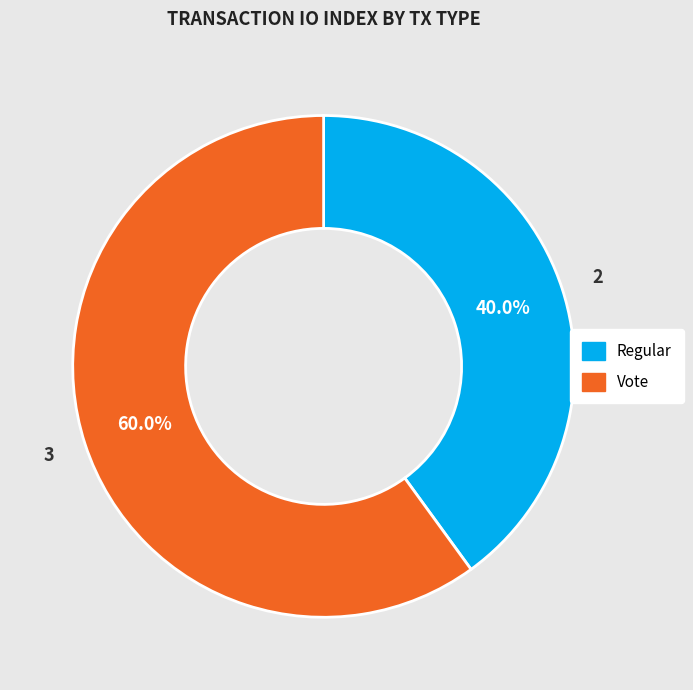

To the nearest percent, what portion does Regular represent?

40%